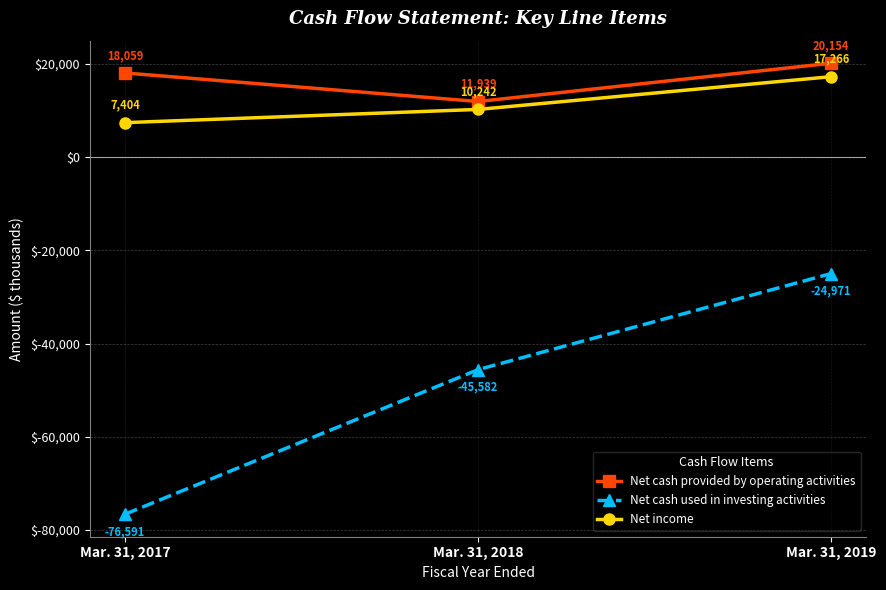

The Net cash used in investing activities series shows -45582 at Mar. 31, 2018. True or false?

True